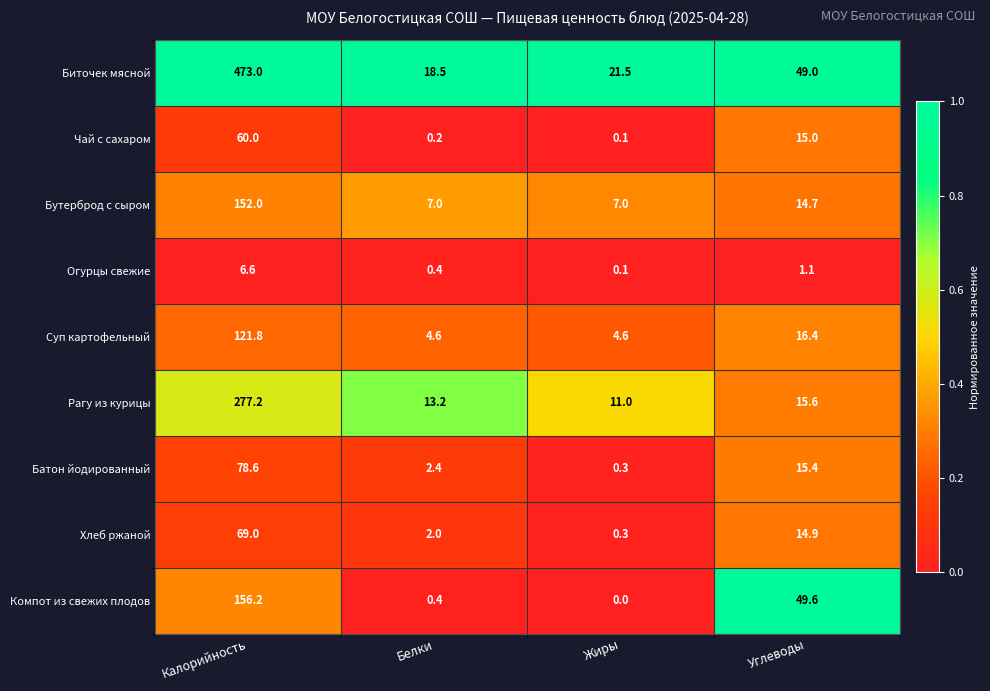

List the series in order of their peak value, lowest first.

Огурцы свежие, Чай с сахаром, Хлеб ржаной, Батон йодированный, Суп картофельный, Бутерброд с сыром, Компот из свежих плодов, Рагу из курицы, Биточек мясной